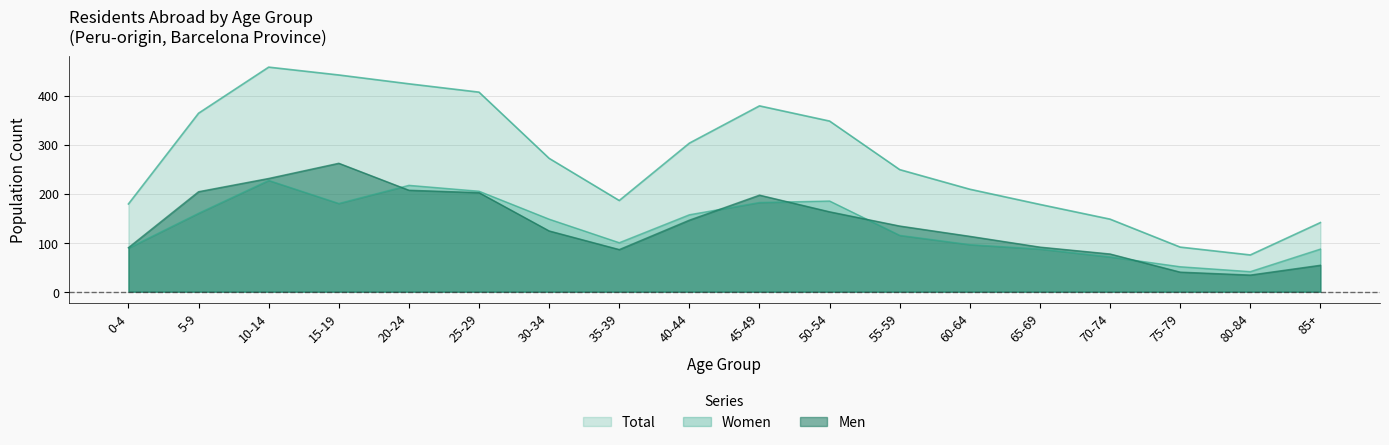

What position from the left is 35-39?

8